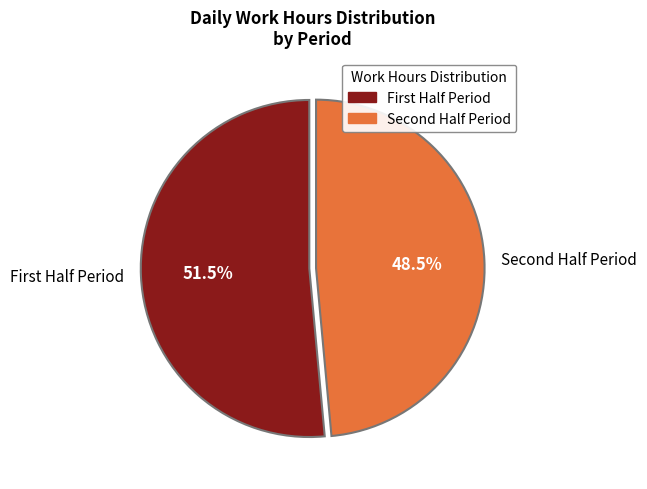

Count the number of slices in the pie.

2